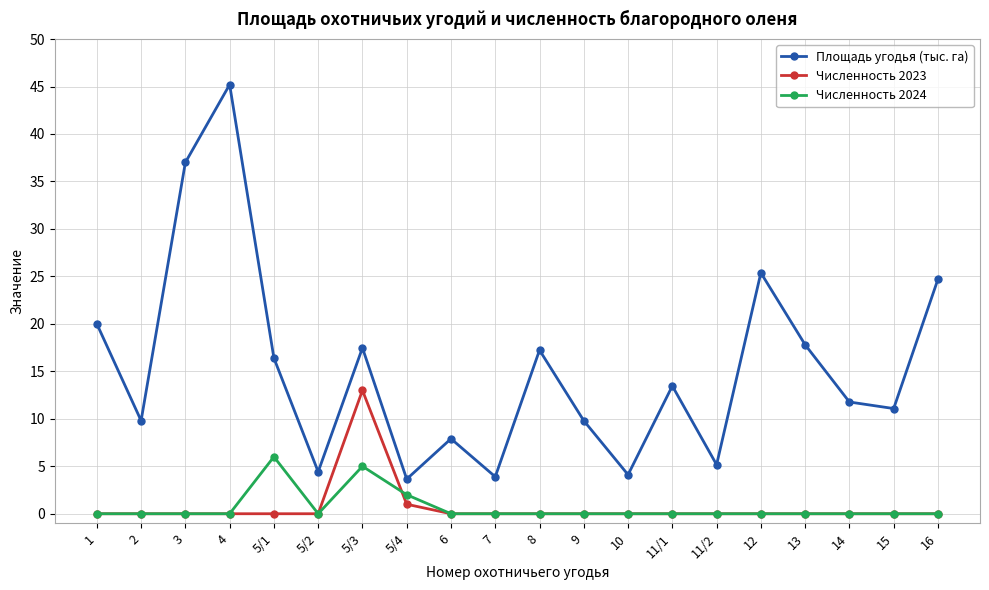

Rank the series at 5/3 from lowest to highest value.

Численность 2024, Численность 2023, Площадь угодья (тыс. га)